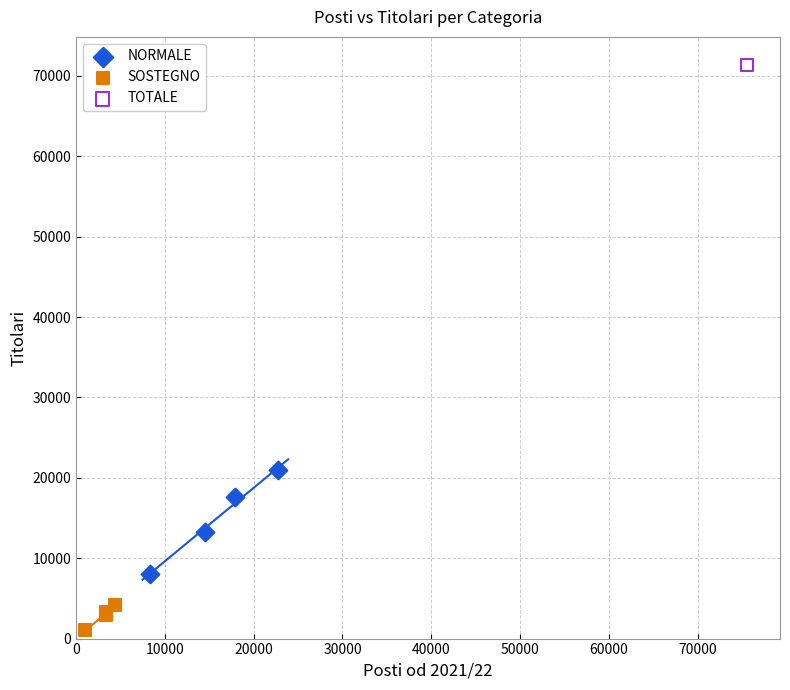

What are all the series names shown in the legend?

NORMALE, SOSTEGNO, TOTALE